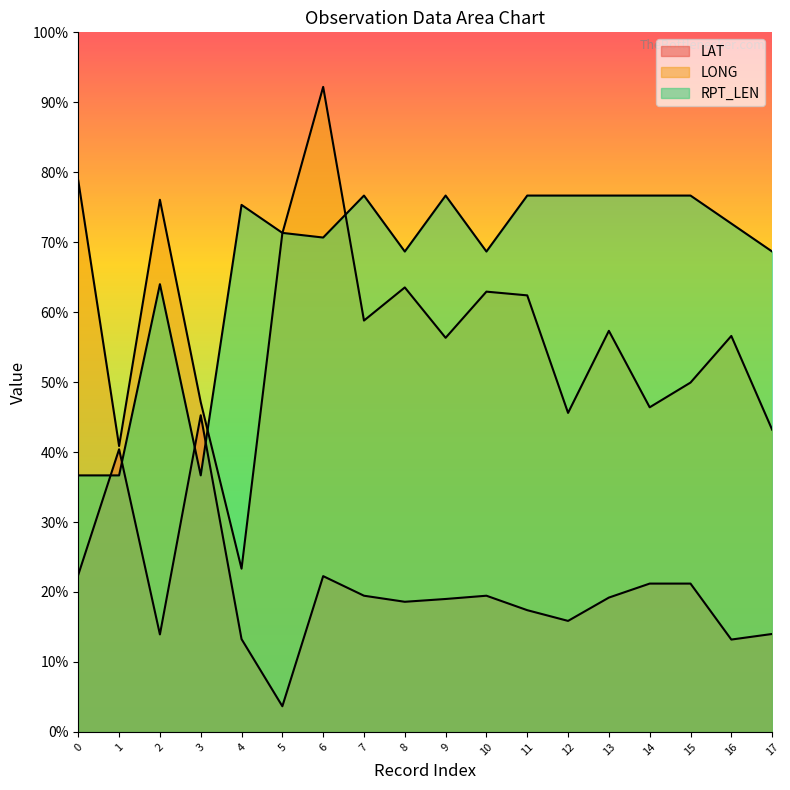

Rank the series at 2 from highest to lowest value.

LONG, RPT_LEN, LAT